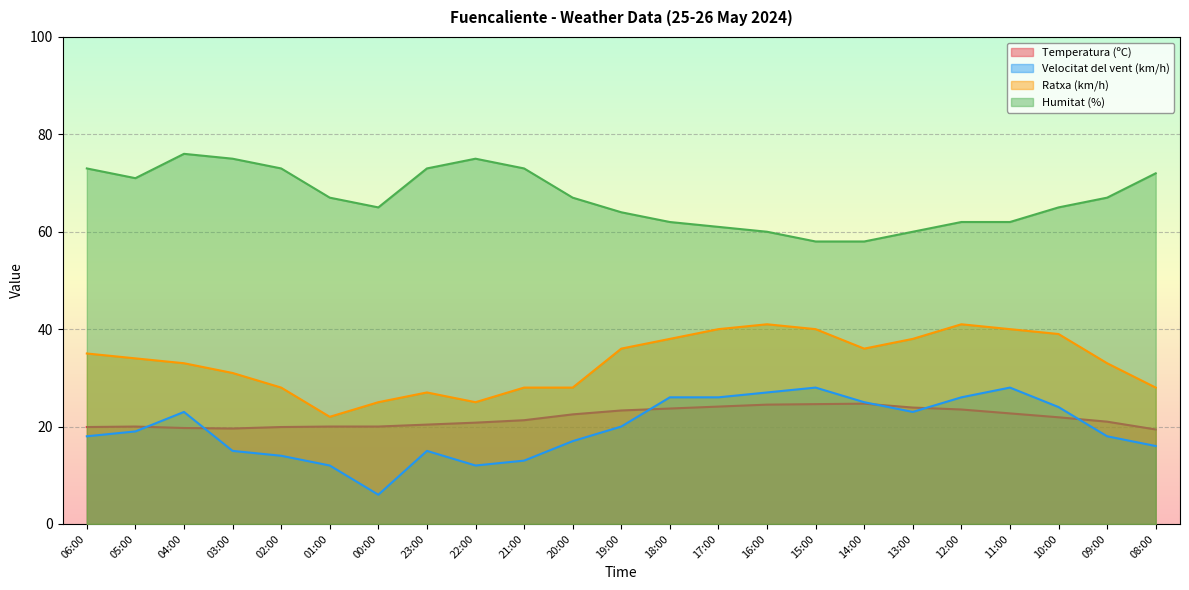

How many lines are shown in the chart?

4